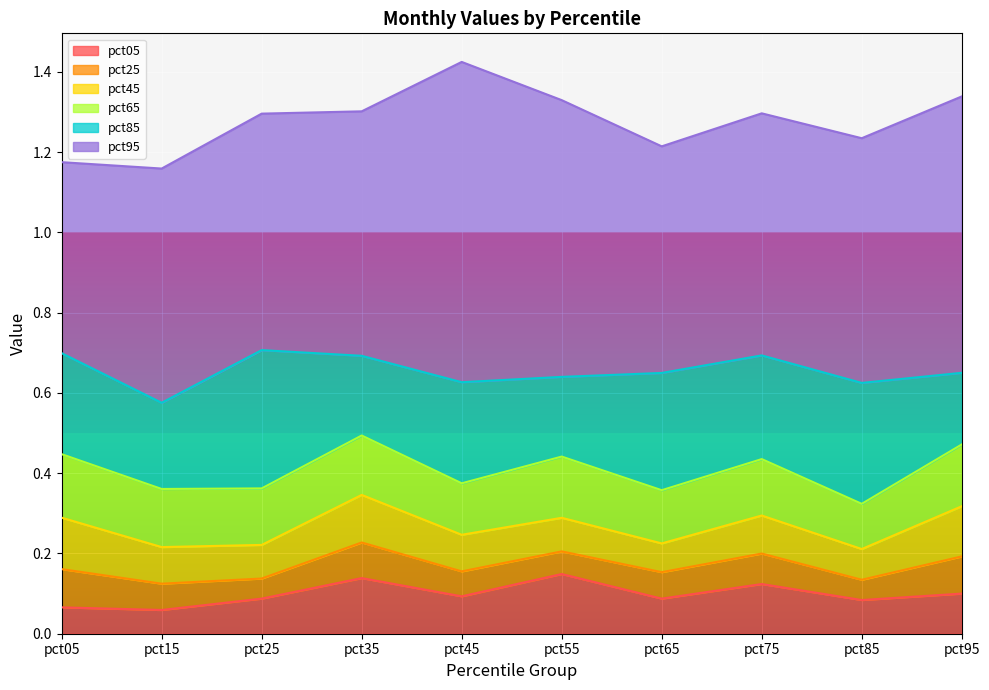

Is it true that pct05 equals 0.1 at pct85?

True